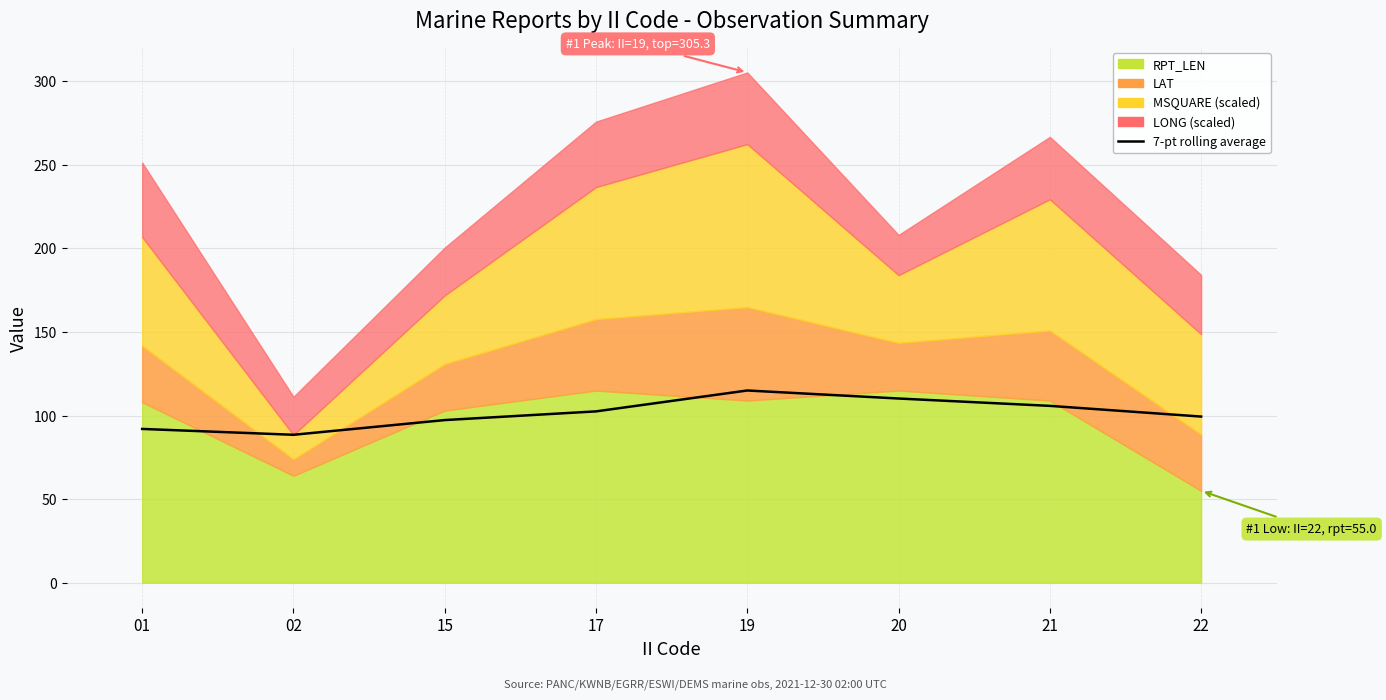

Rank the categories by value from lowest to highest.

02, 01, 15, 22, 17, 21, 20, 19